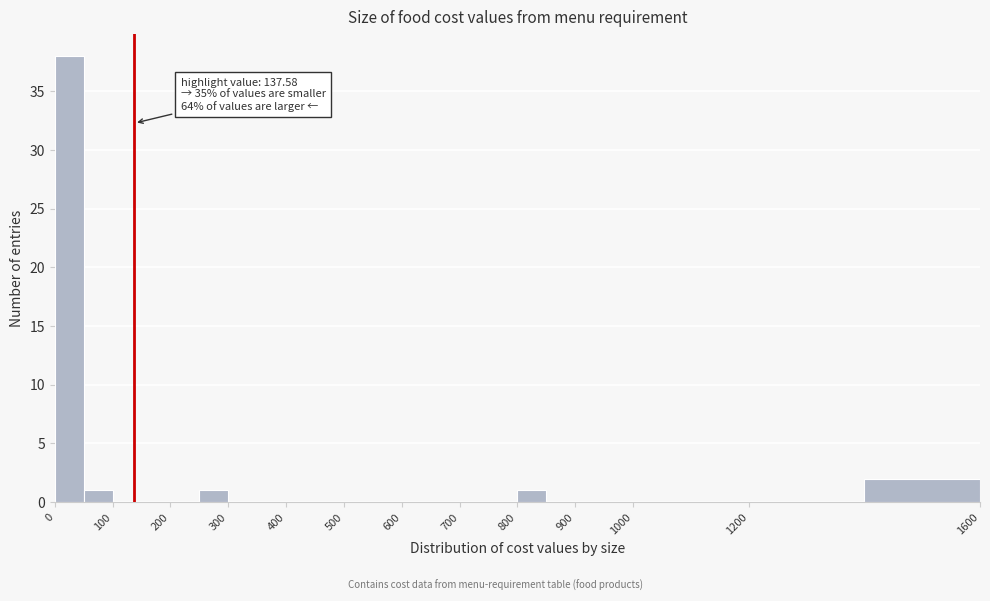

Over which range of the x-axis is the bar tallest?

0 to 50